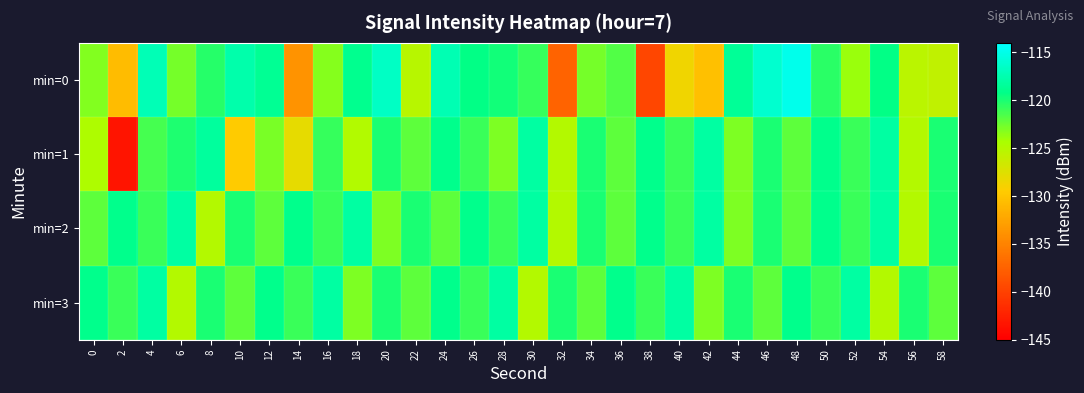

What is the minimum value shown in the chart?

-143.4